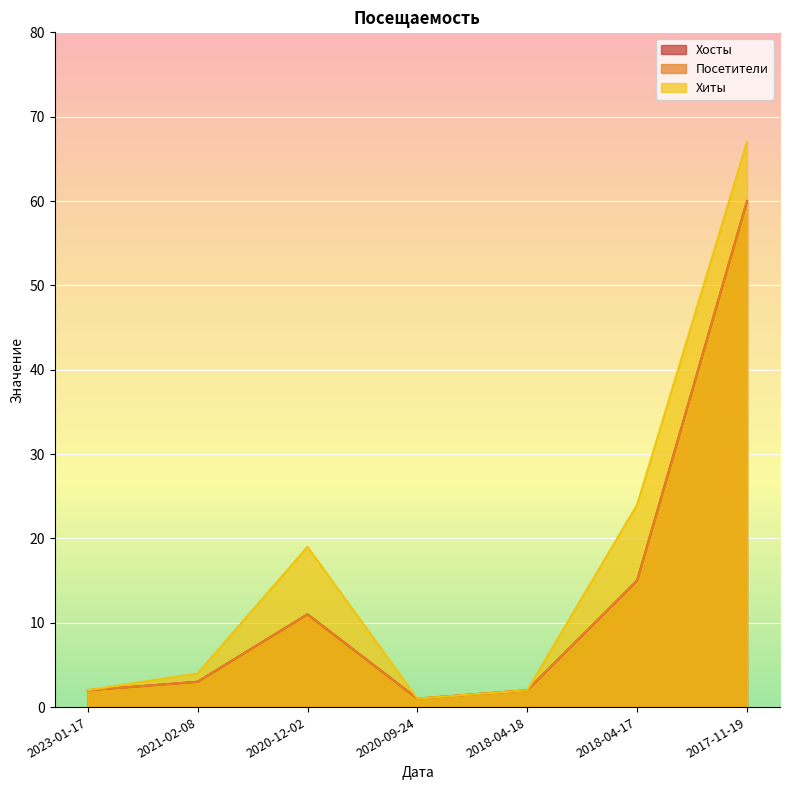

Is it true that Хосты equals 0 at 2020-09-24?

False